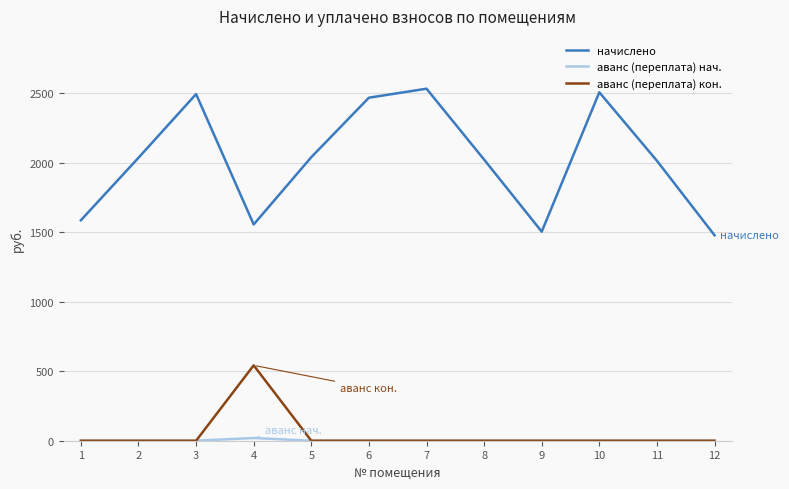

True or false: аванс (переплата) кон. and начислено intersect in this chart.

False